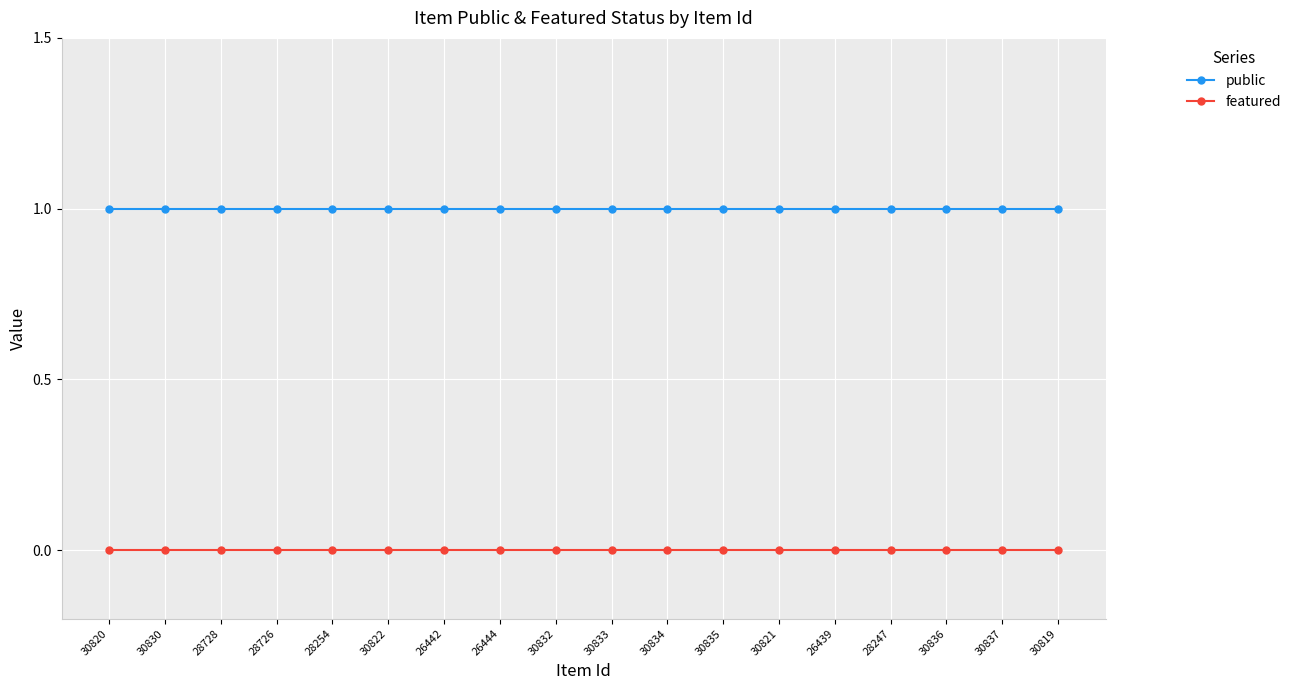

The value of featured at 30821 is 0. True or false?

True